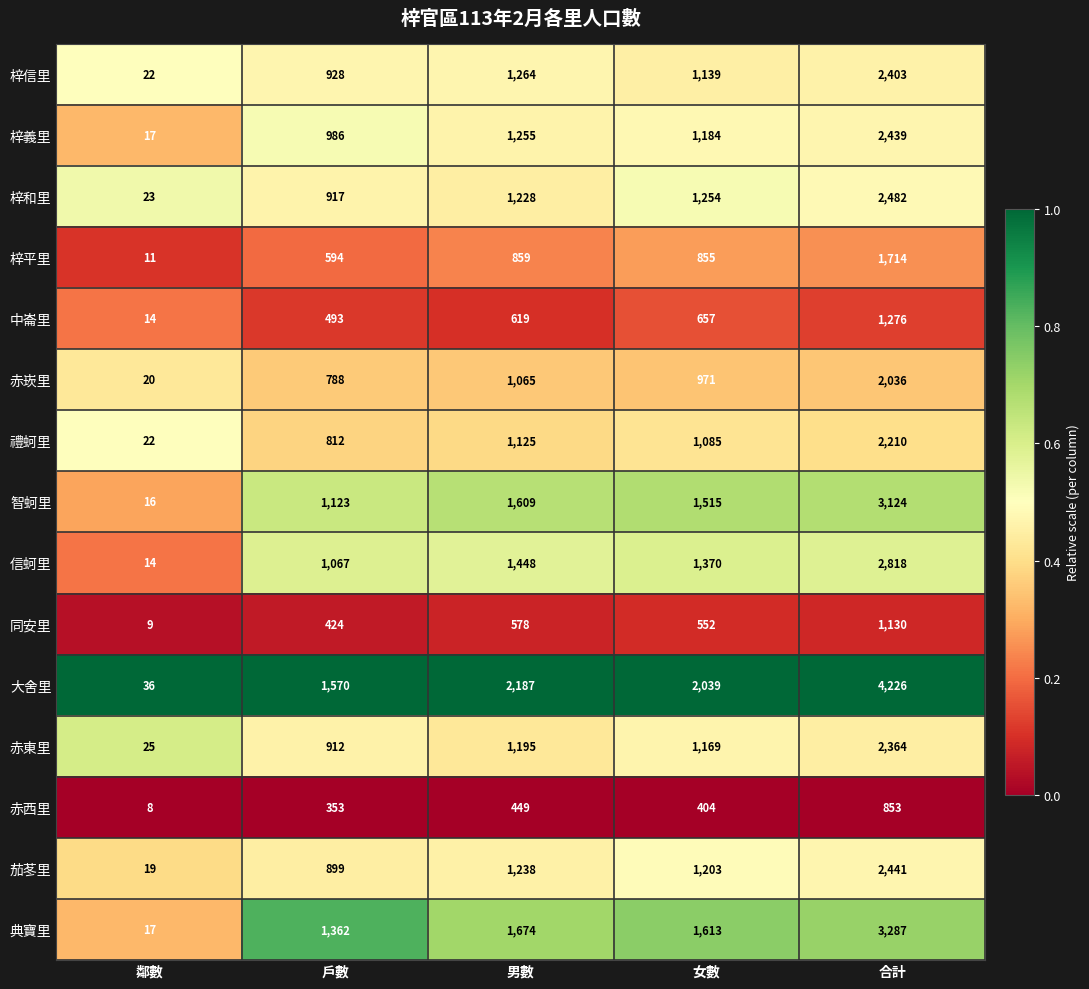

What is the maximum value shown in the chart?

4226